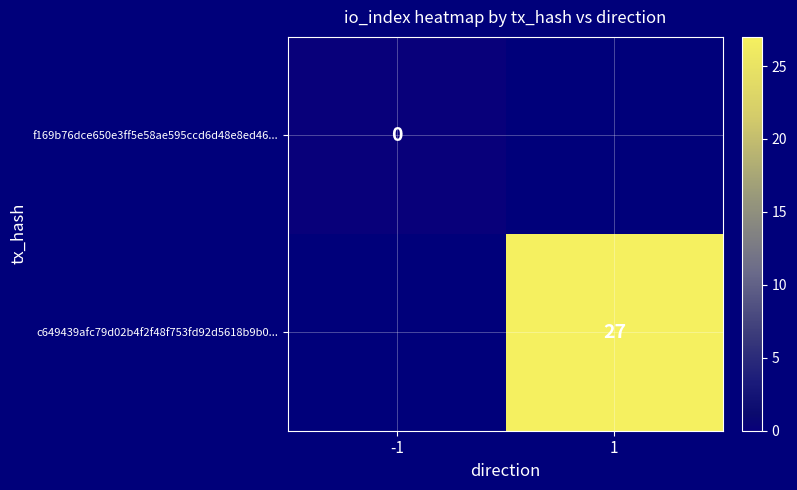

True or false: c649439afc79d02b4f2f48f753fd92d5618b9b0... has a value of 44 at 1.

False